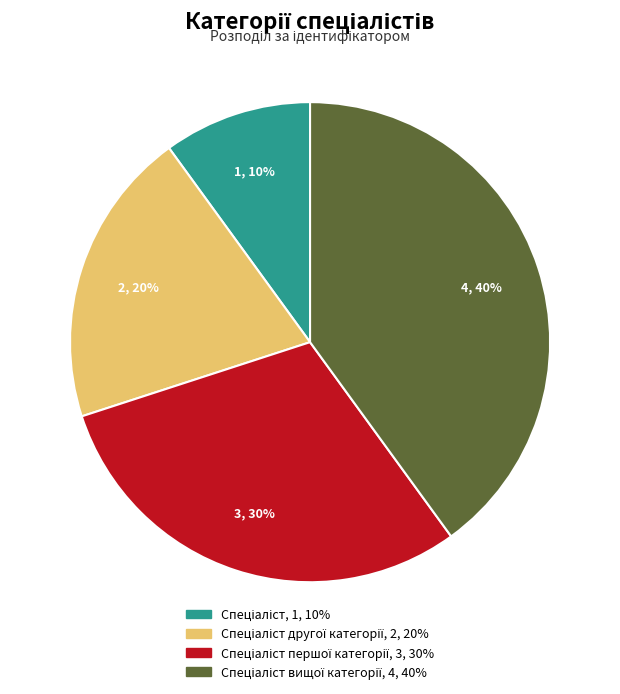

Does any single category account for the majority?

No